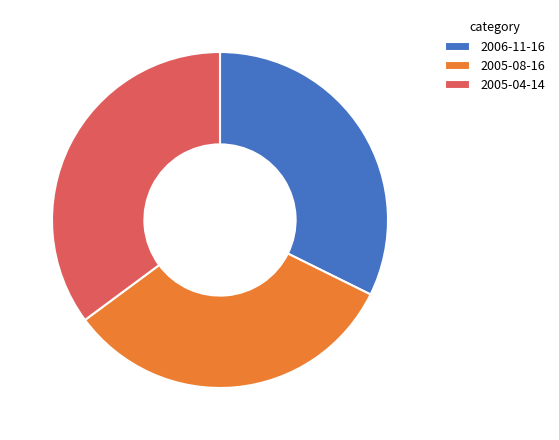

How many segments does this pie chart have?

3